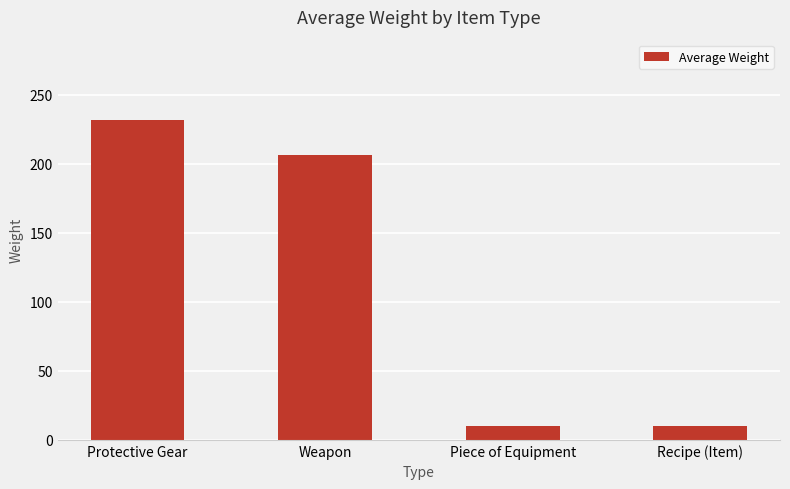

How many values are between 10 and 232?

4